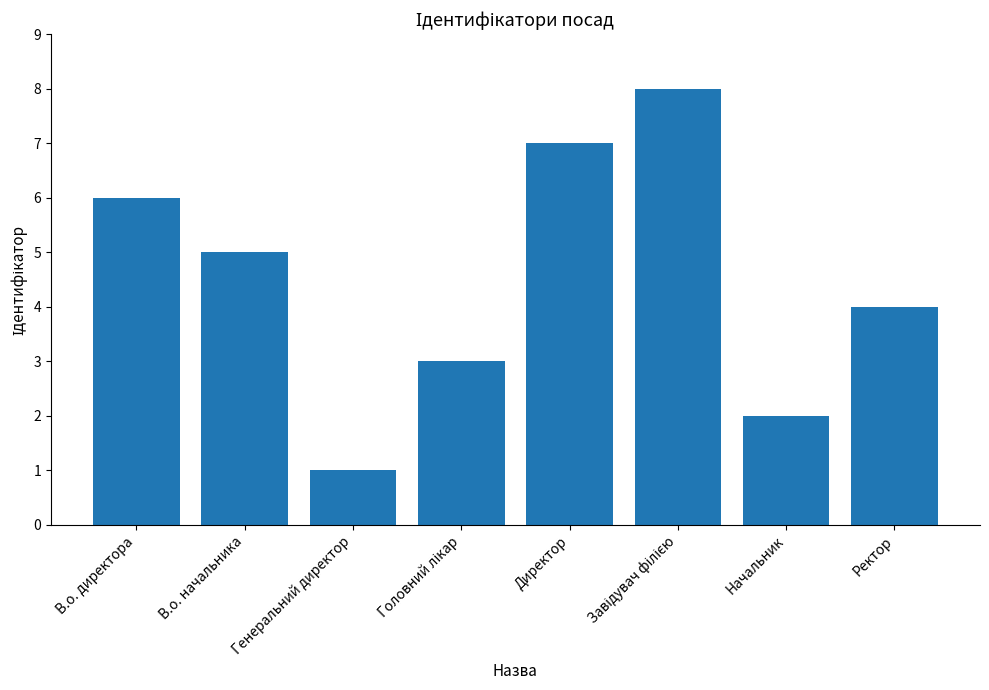

Where is the data nearest to the value 4?

Ректор